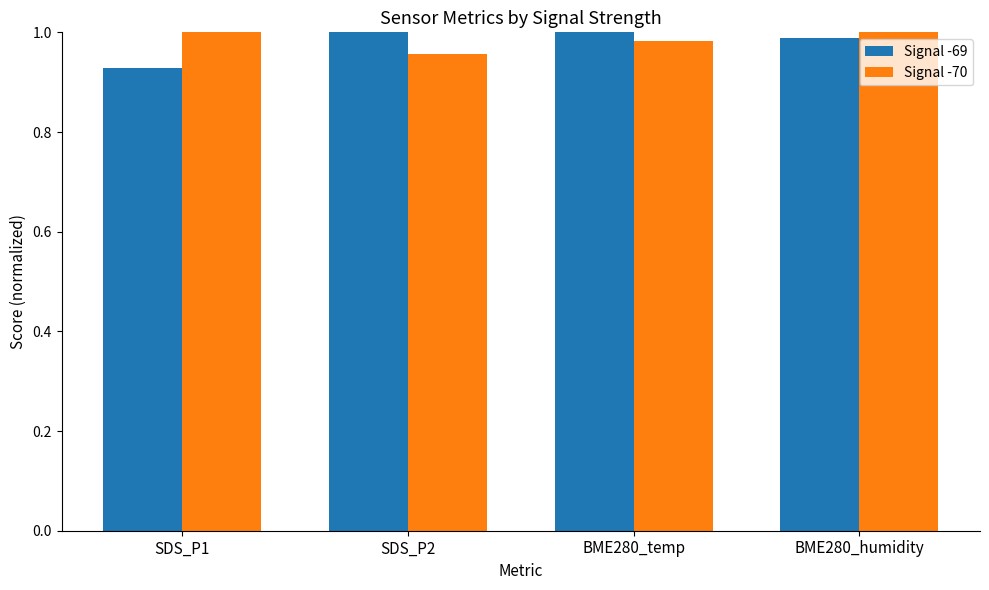

True or false: Signal -69 has a value of 1.0 at SDS_P2.

True